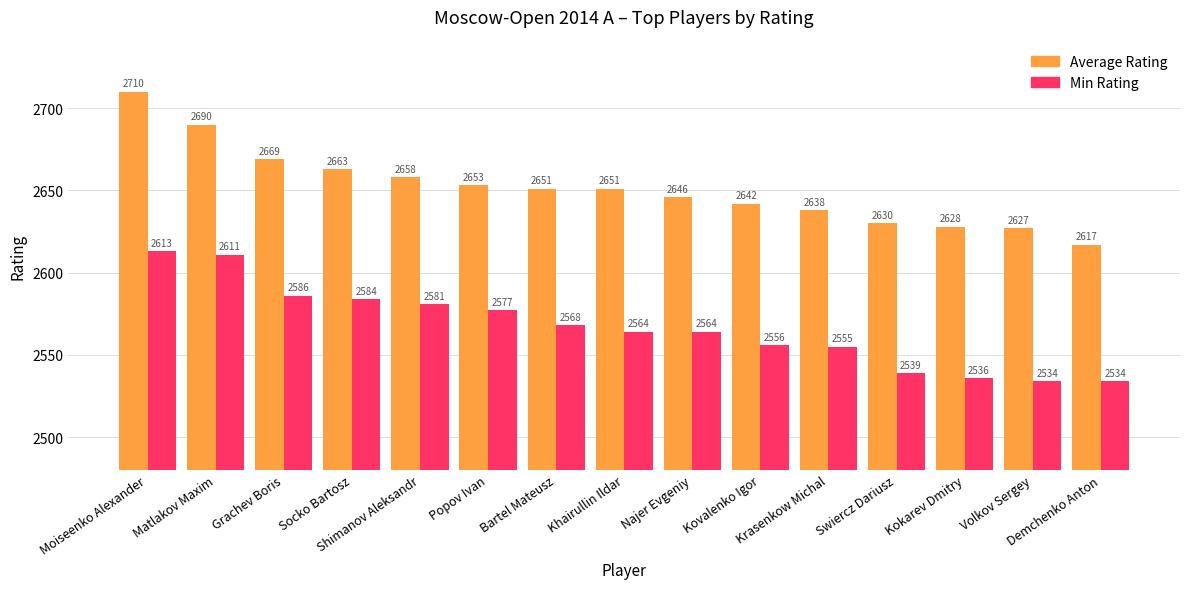

What position from the left is Moiseenko Alexander?

1